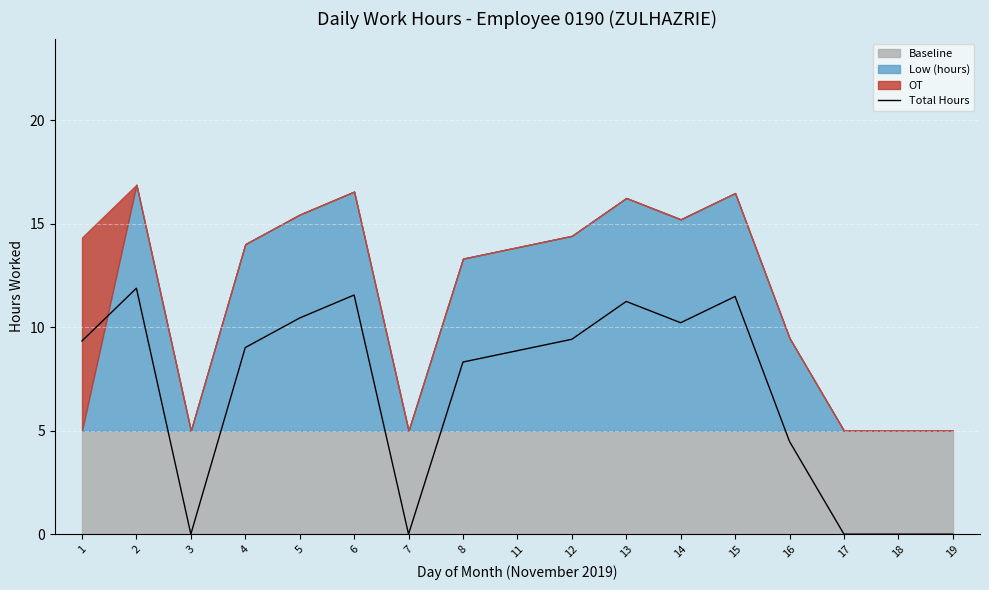

What is the ratio of the value at 11 to the value at 4?

1.0